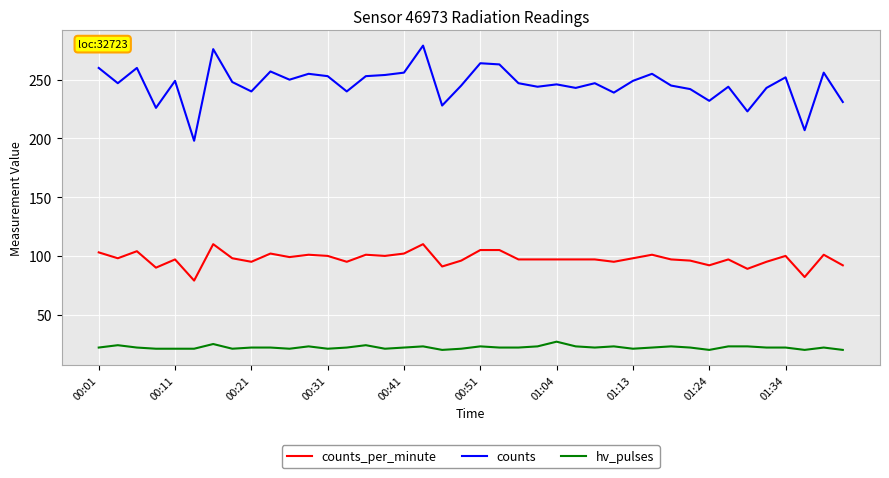

True or false: hv_pulses has more than 0 interior local peaks.

True